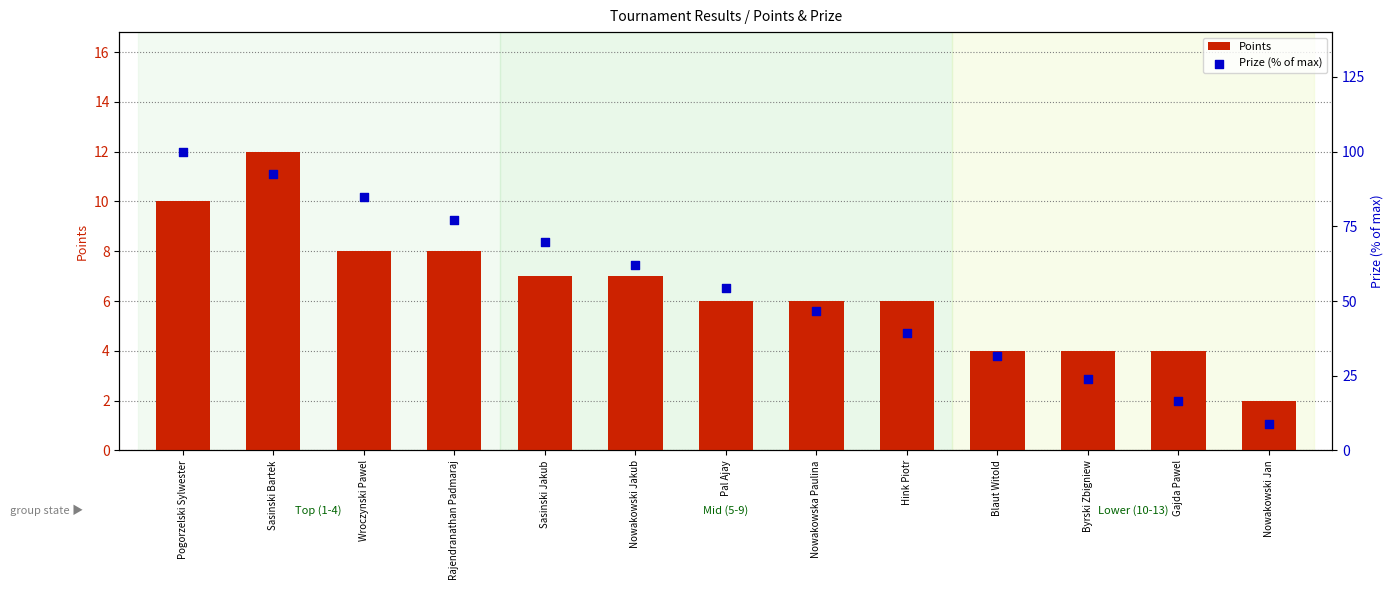

At how many categories does at least one series exceed 56?

6